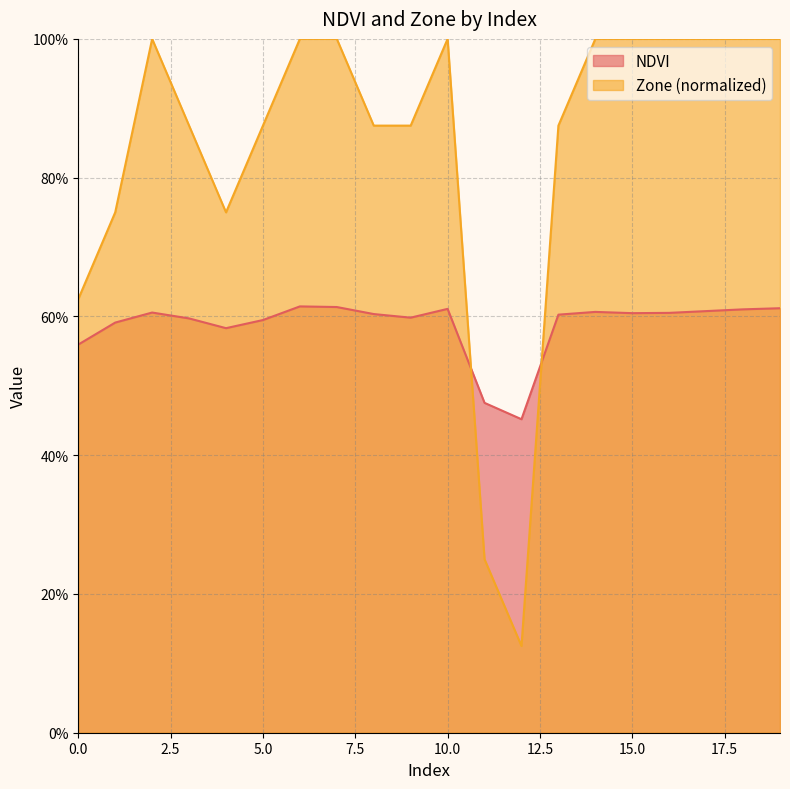

At which category does NDVI reach its first local peak?

2